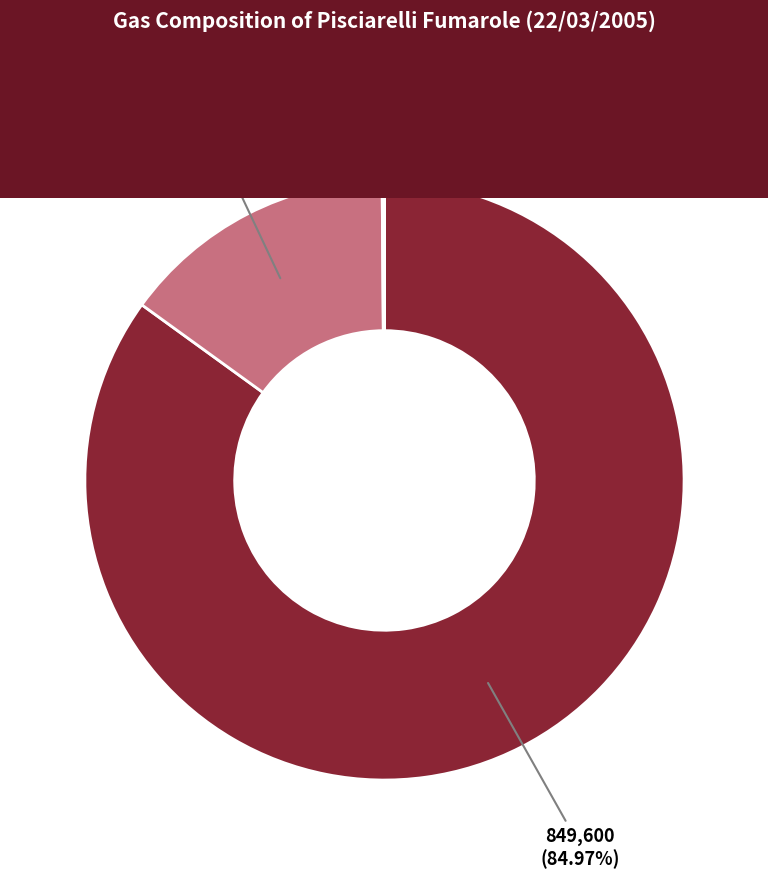

Combined, do H2O and Ar account for over 50%?

Yes